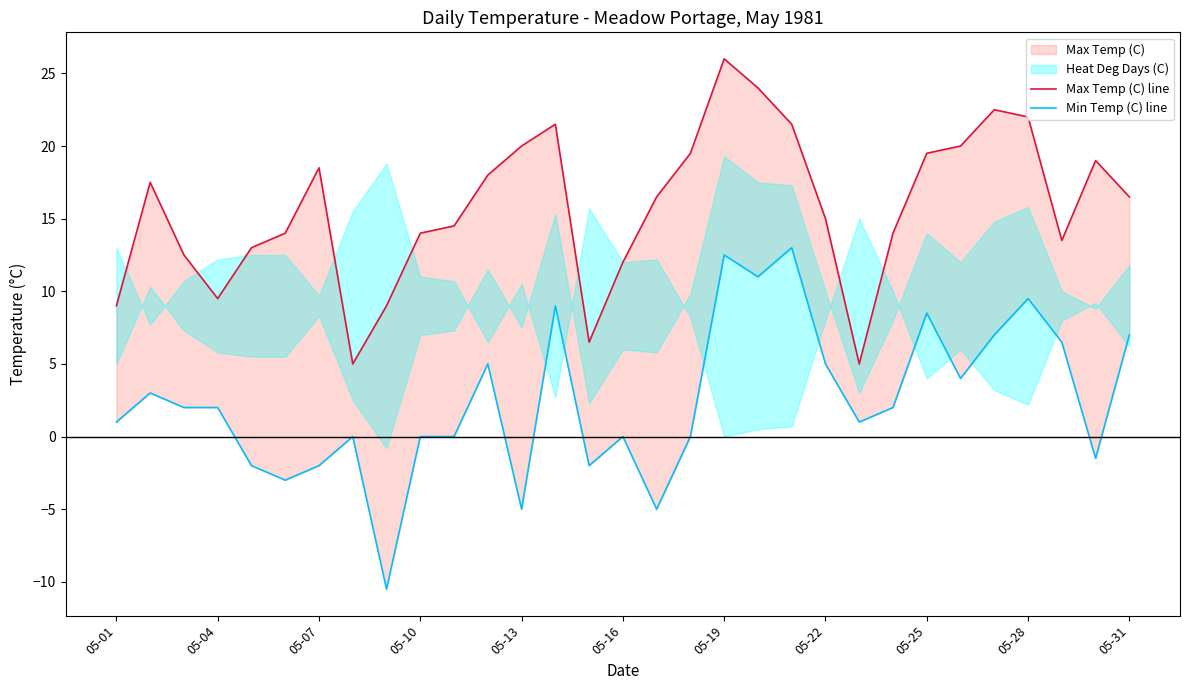

True or false: Min Temp (C) line and Max Temp (C) line intersect in this chart.

False